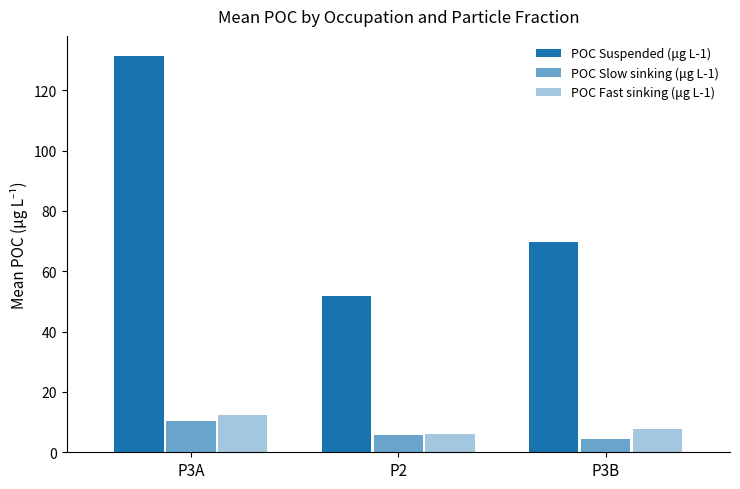

Are the bars horizontal?

No